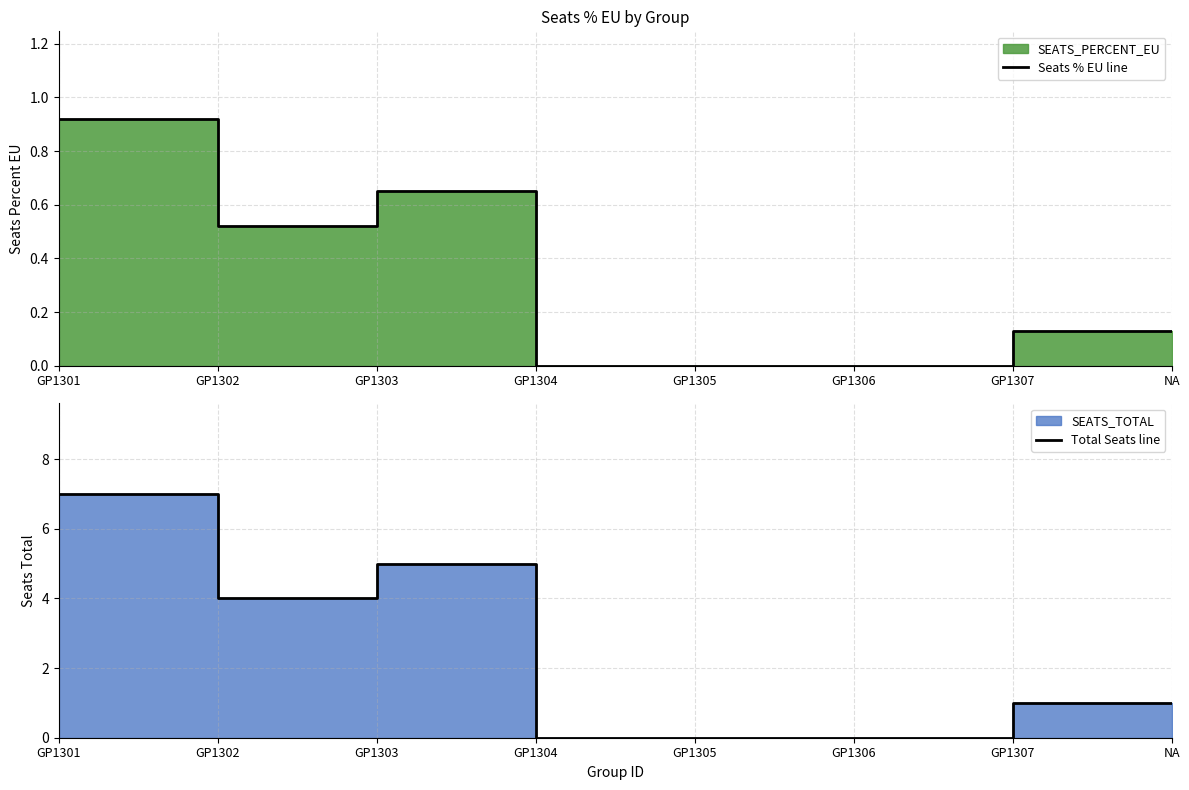

What is the label of the 5th point from the right?

GP1304